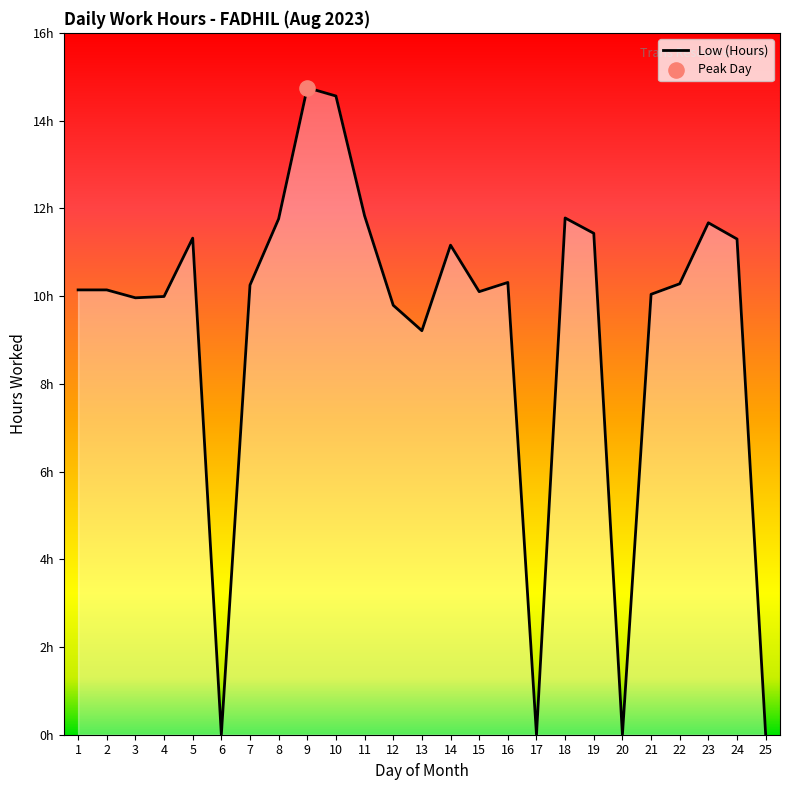

Between 10 and 15, which is larger?

10